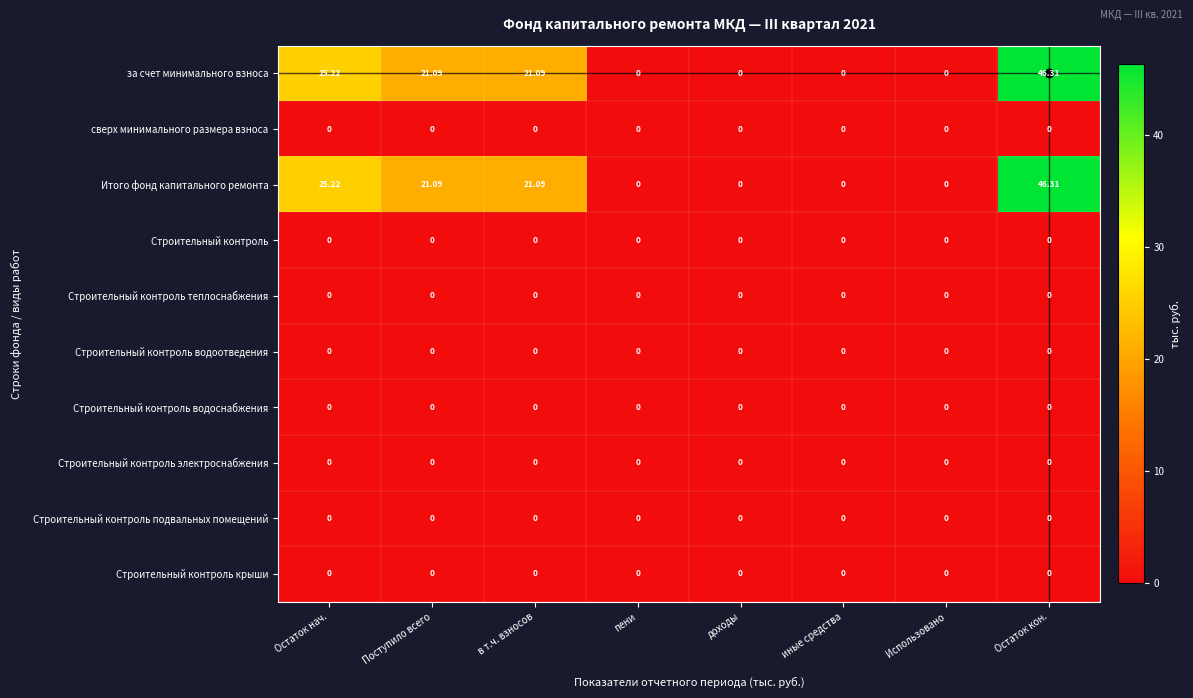

At which category is the sum across all series the highest?

Остаток кон.